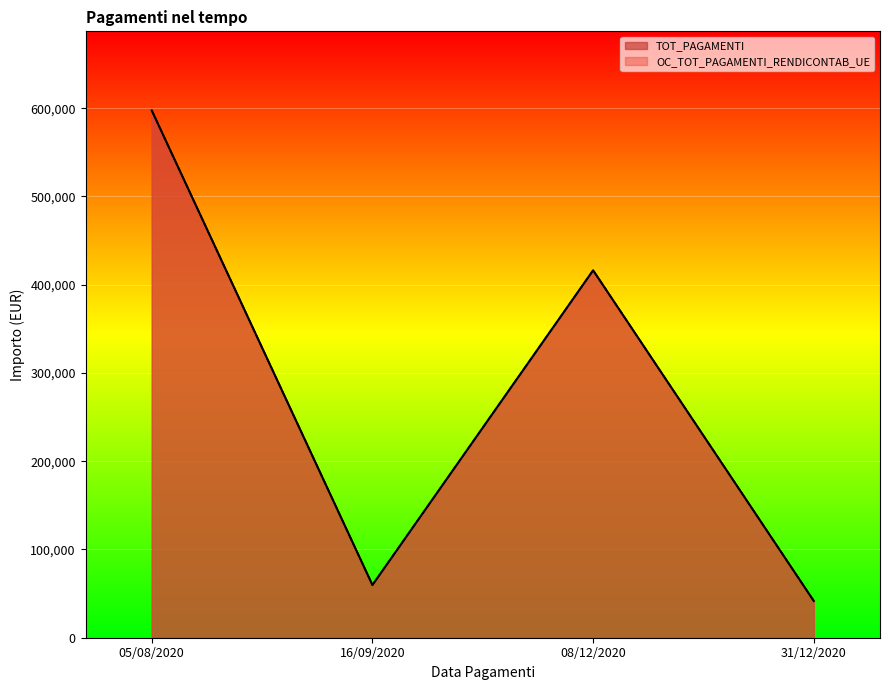

How many distinct data groups are displayed?

2